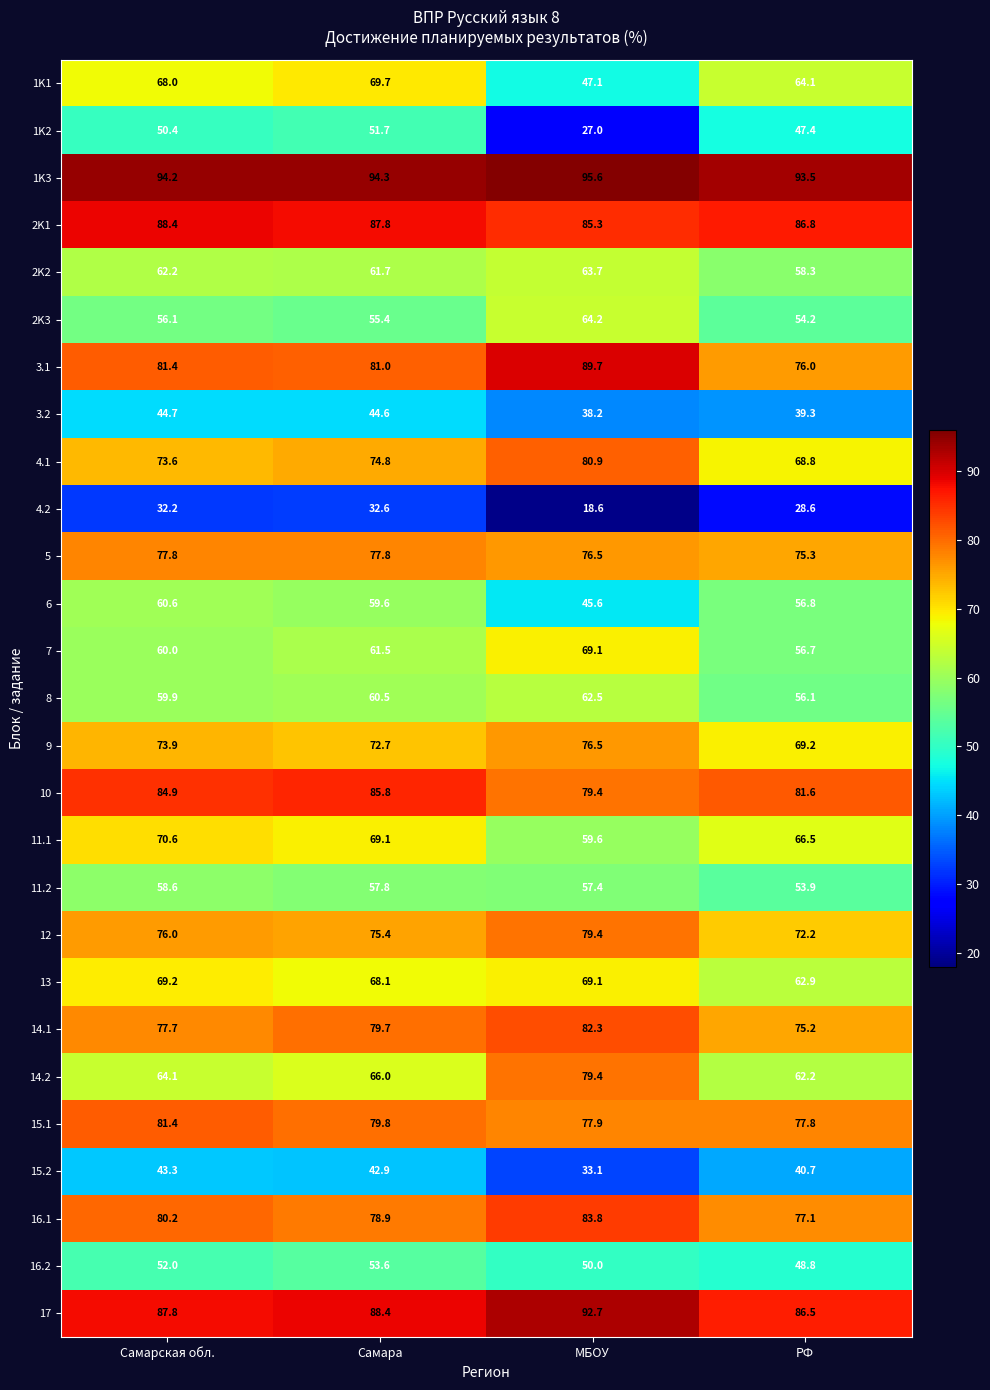

What is the maximum value shown in the chart?

95.6